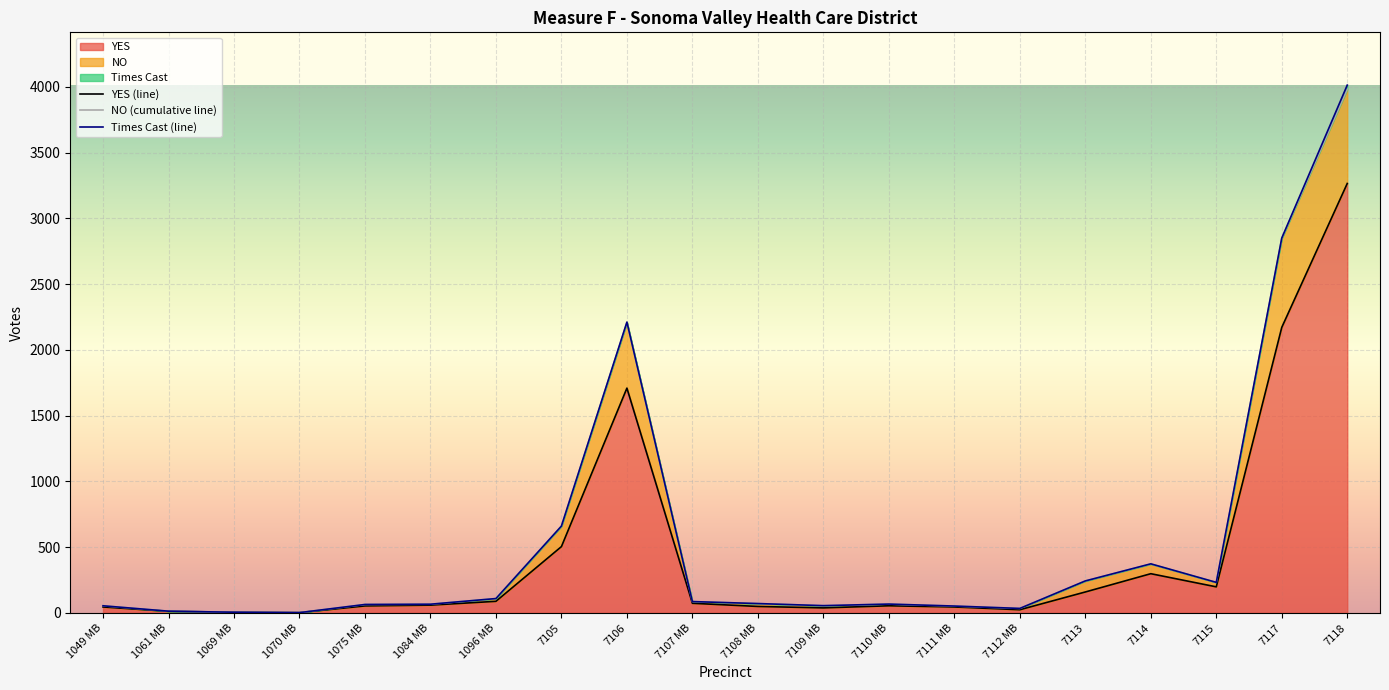

Which has a higher value, 7106 or 7110 MB?

7106